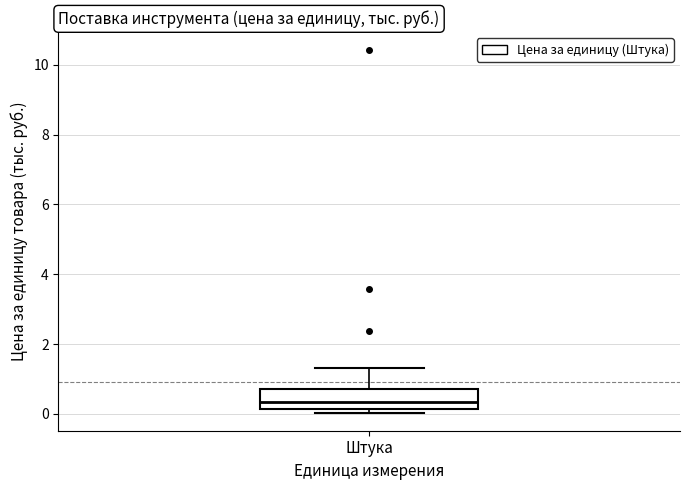

Where is the upper edge of the box for Штука on the y-axis? The values are not printed on the chart, so give them approximately, as read against the axis.

0.8